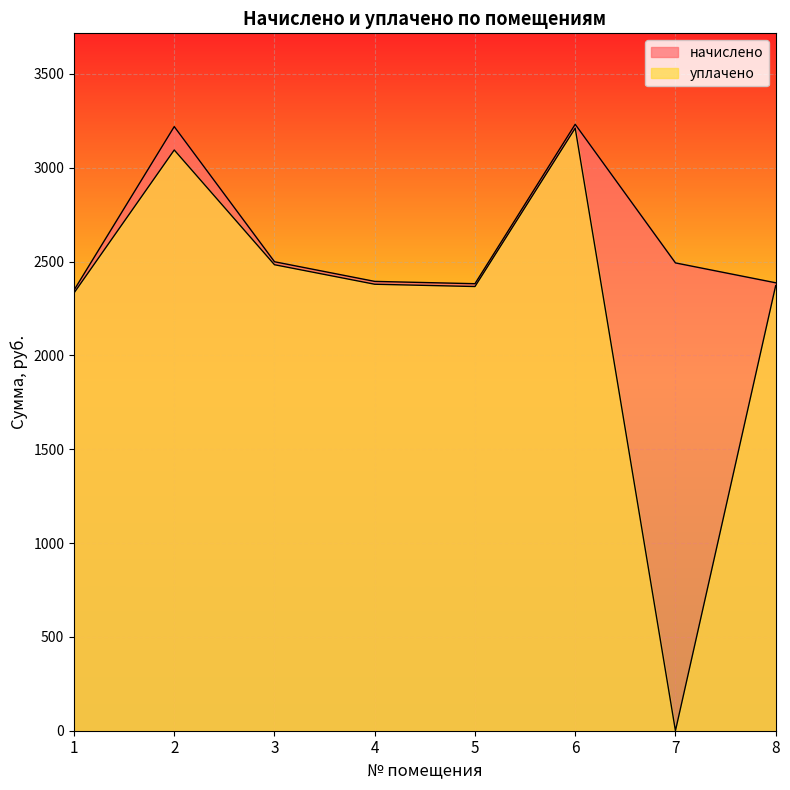

The начислено series shows 646.4 at 7. True or false?

False